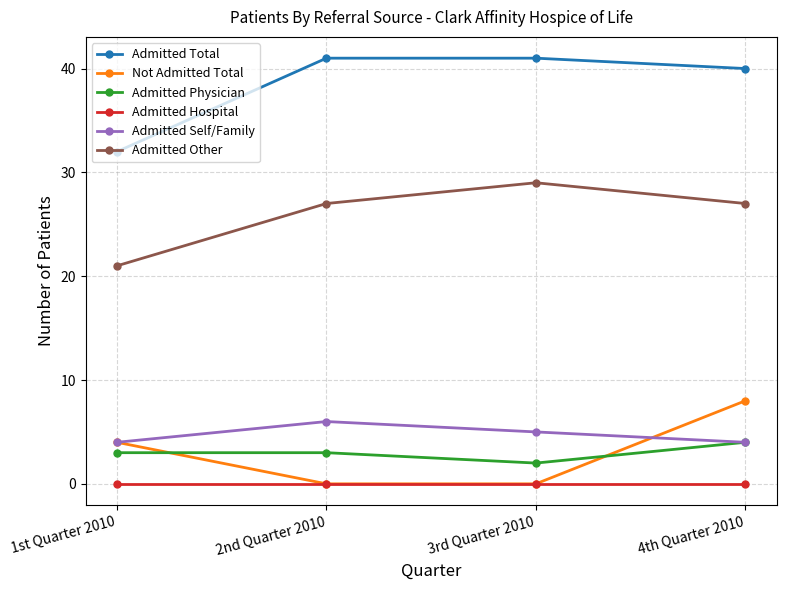

What position from the left is 3rd Quarter 2010?

3